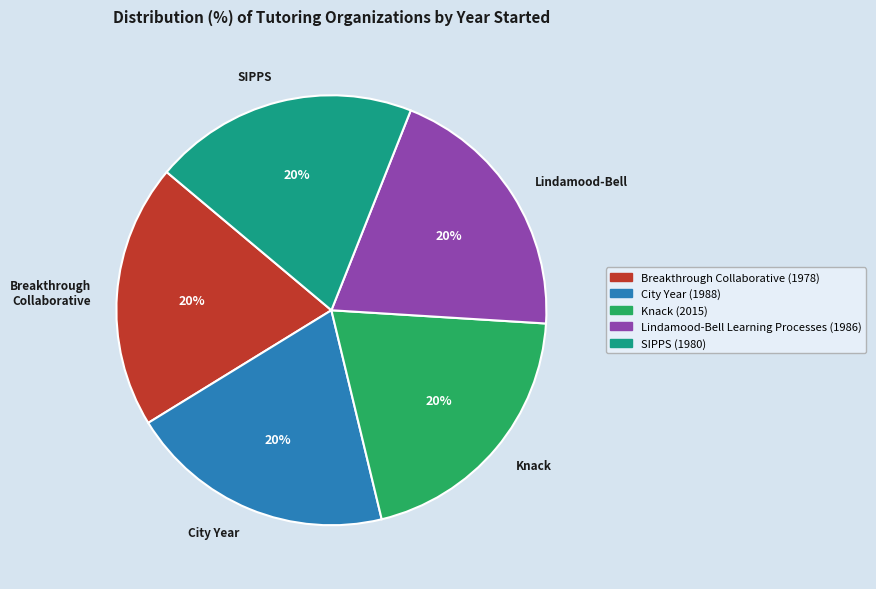

How many slices are in this pie chart?

5